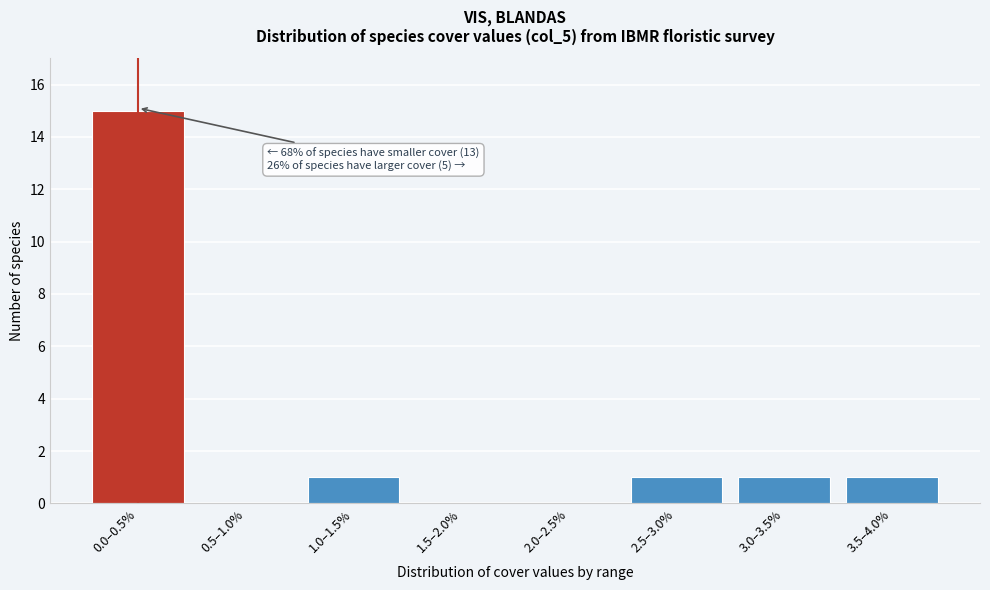

Reading left to right, extract all data points from this chart.

0.0–0.5%=15	0.5–1.0%=0	1.0–1.5%=1	1.5–2.0%=0	2.0–2.5%=0	2.5–3.0%=1	3.0–3.5%=1	3.5–4.0%=1